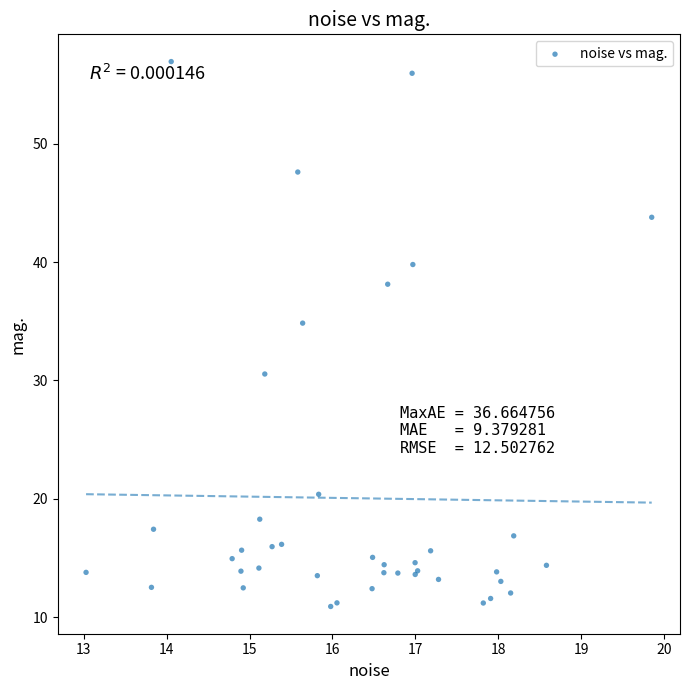

What Y value in the scatter plot is closest to 33?

34.8